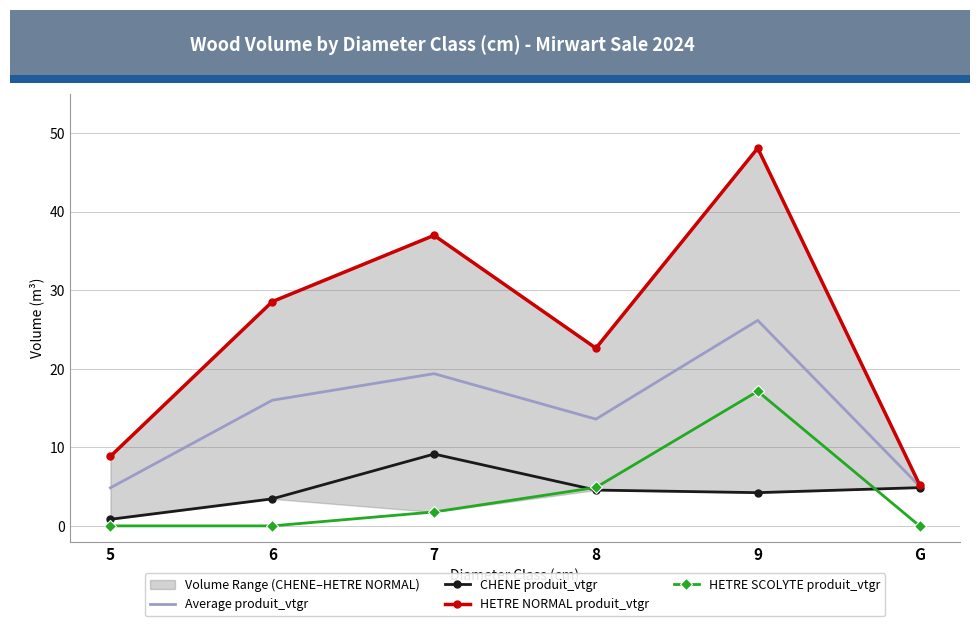

What is the difference between the HETRE NORMAL produit_vtgr values at 5 and 6?

19.7